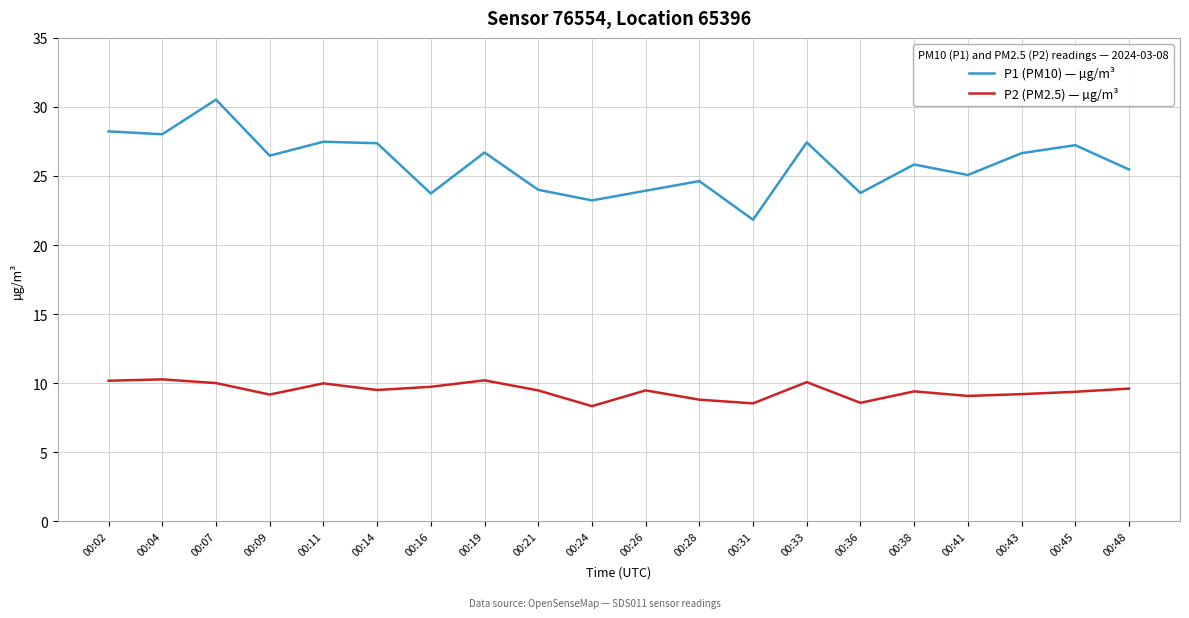

Is it true that P2 (PM2.5) — µg/m³ equals 9.5 at 00:14?

True